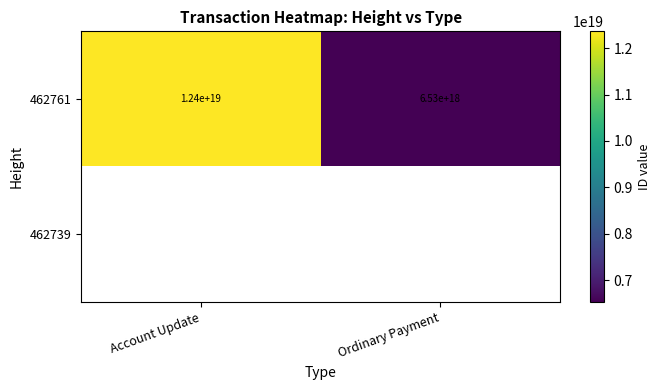

Is it true that 462761 equals 3754074568547544576 at Account Update?

False